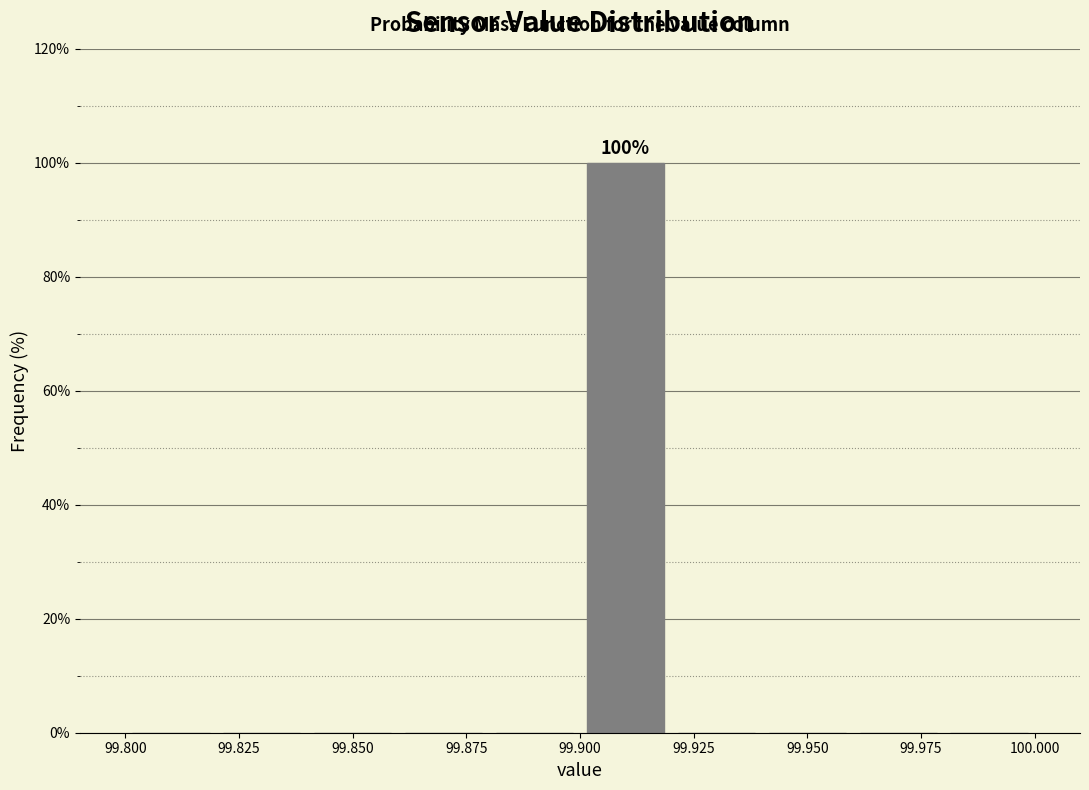

Over which range of the x-axis is the bar tallest?

99.90 to 99.92